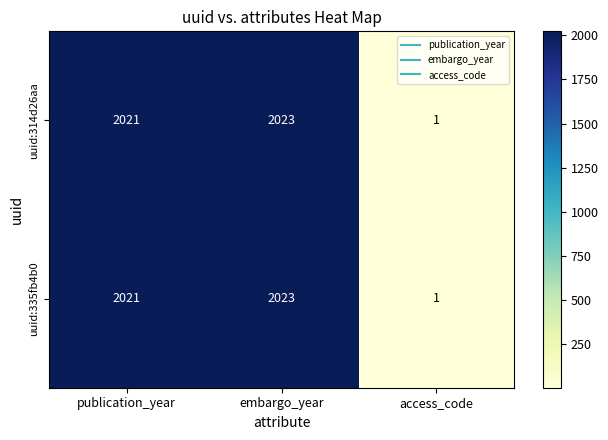

The value of uuid:335fb4b0 at publication_year is 1072. True or false?

False